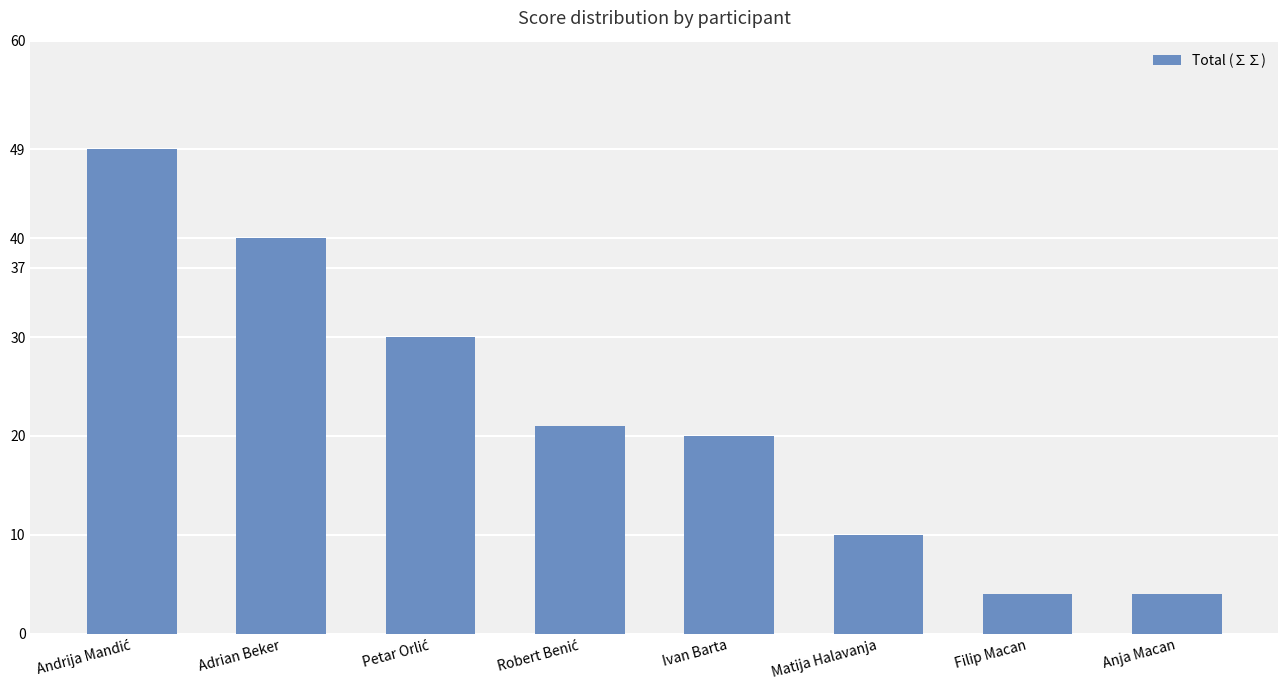

Reading left to right, transcribe all the data shown in this chart.

49	40	30	21	20	10	4	4